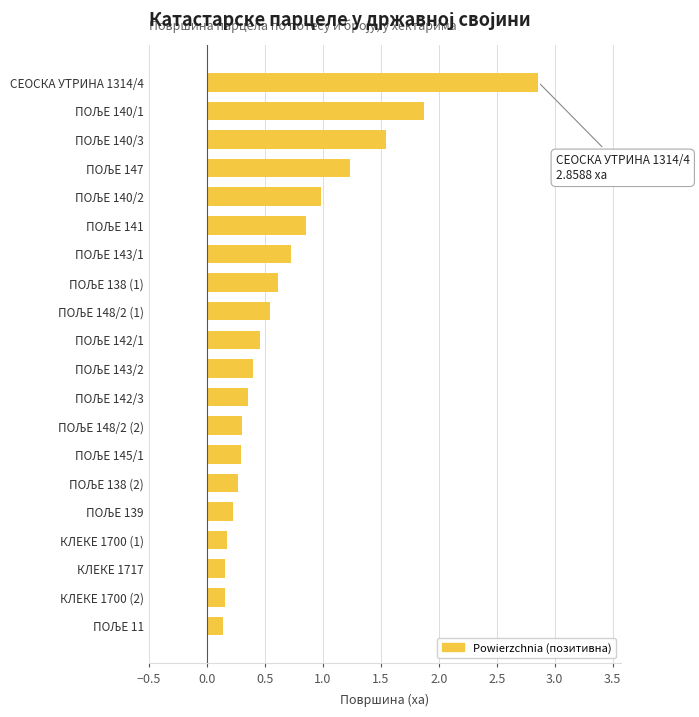

What position from the bottom is СЕОСКА УТРИНА 1314/4?

20